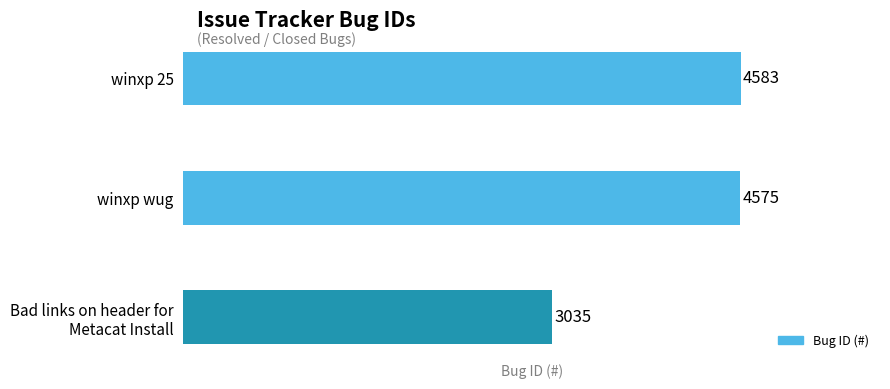

Approximately how many times larger is the value at winxp wug compared to winxp 25?

1.0